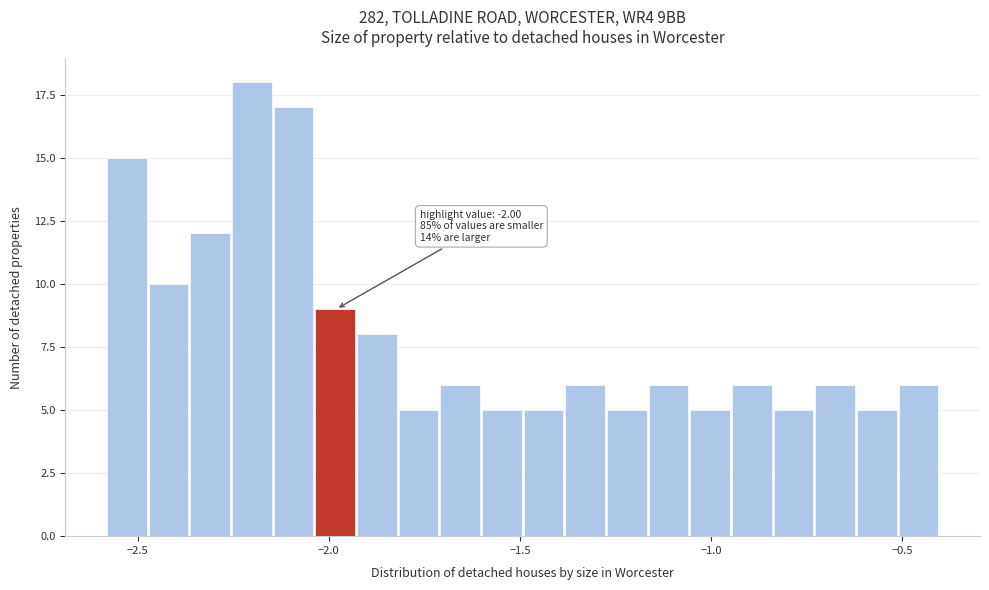

Read against the x-axis, roughly where is the centre of the tallest bar?

-2.20